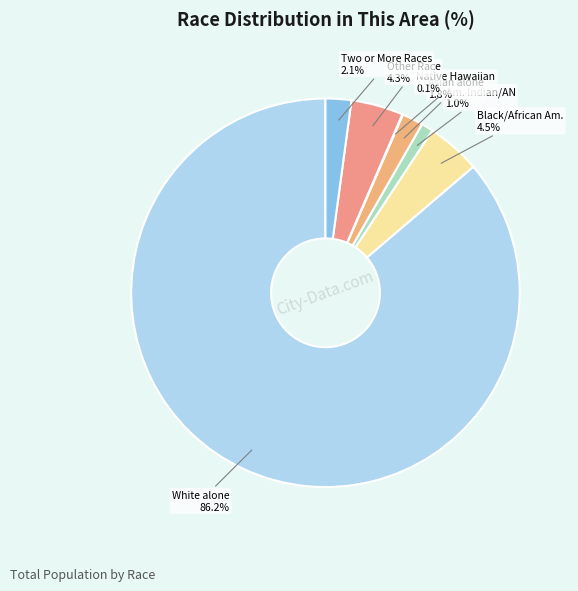

How many segments does this pie chart have?

7